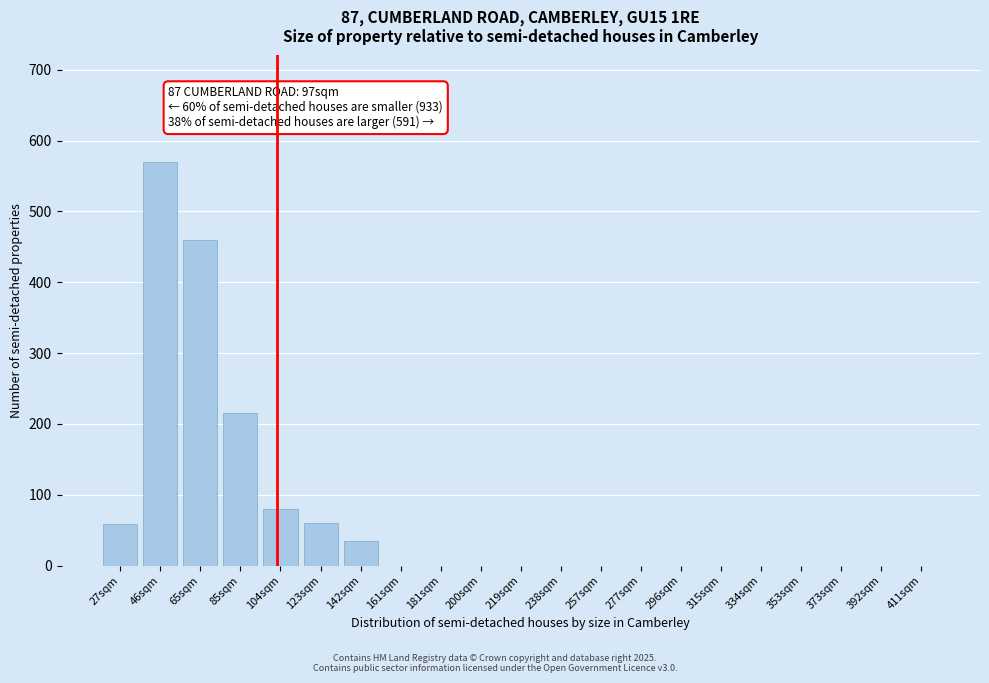

What is the maximum value shown in the chart?

570